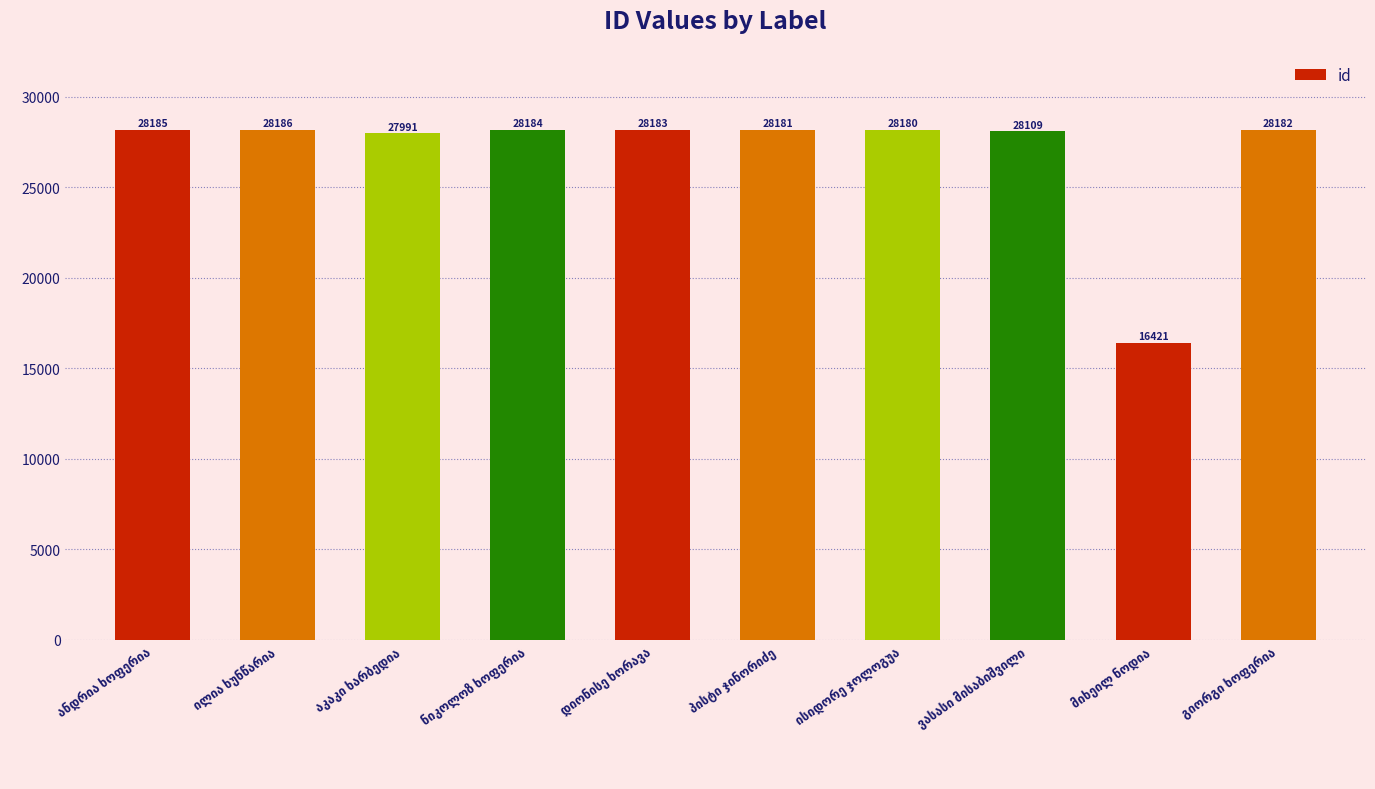

What is the value of the 7th bar from the left?

28180